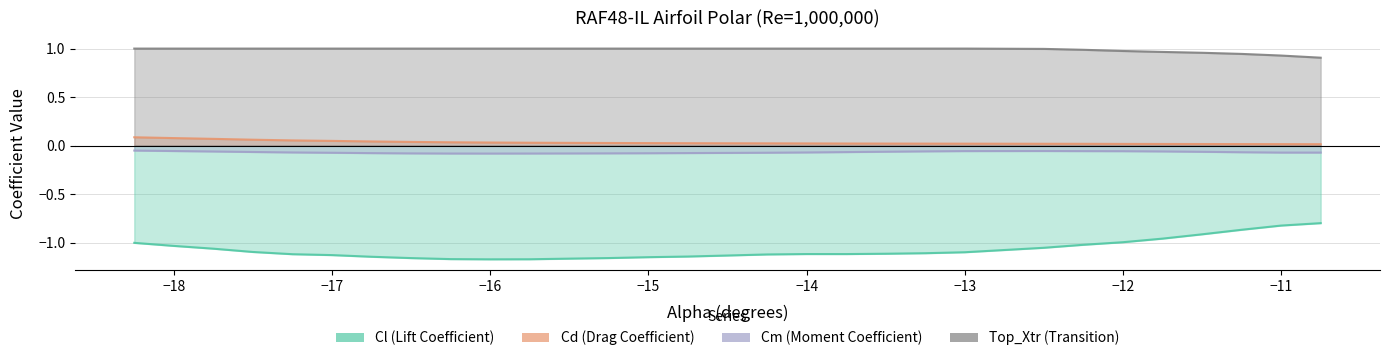

True or false: Cm has more than 1 points higher than both neighbors.

False